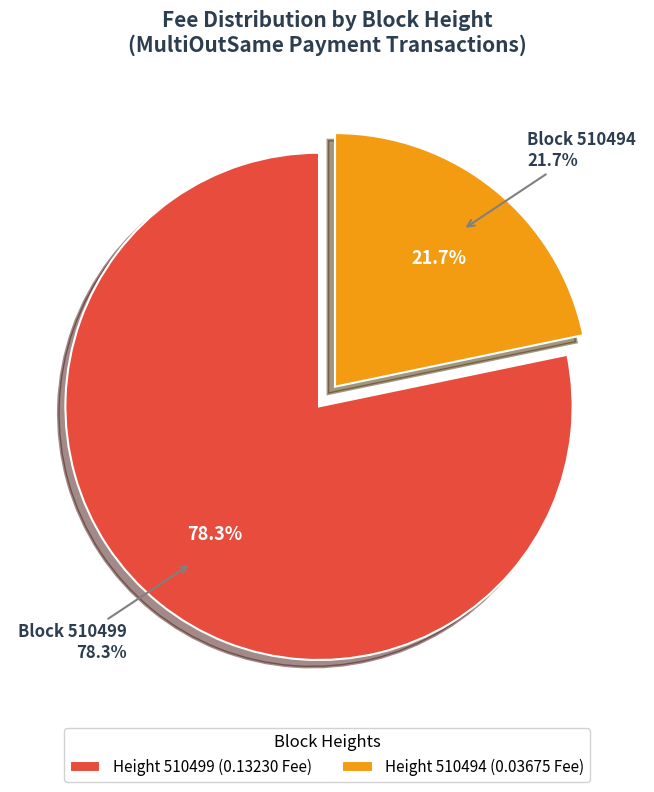

The 510494 slice represents 27% of the pie. True or false?

False